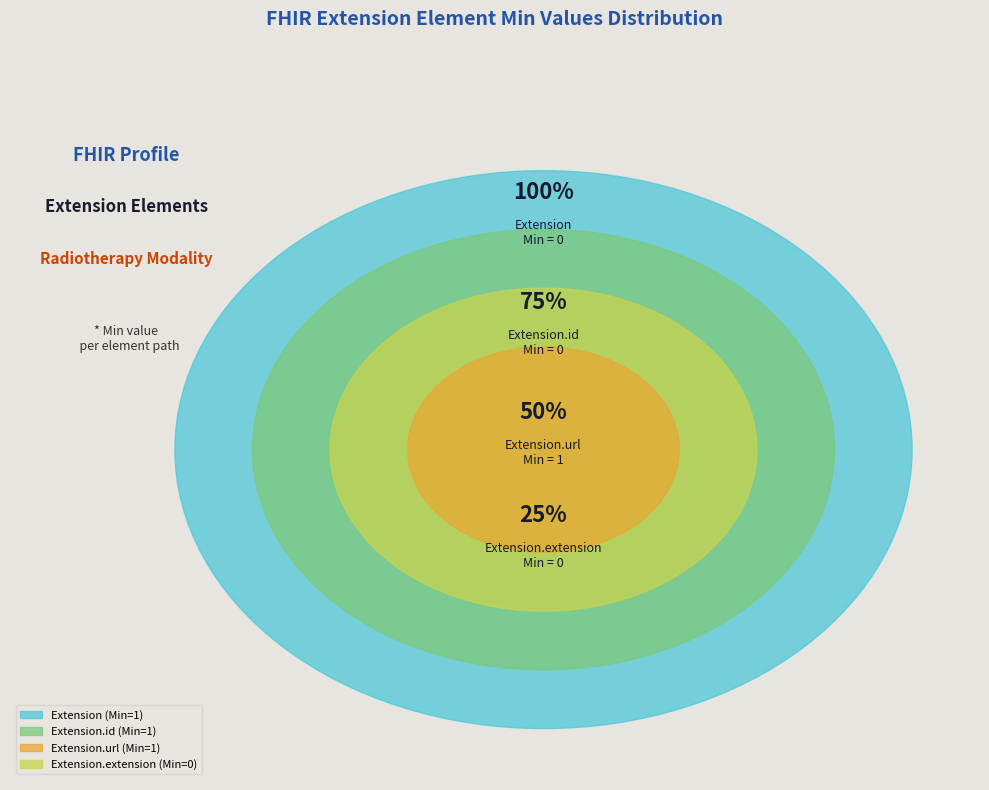

Does Extension represent more than half of the total?

No